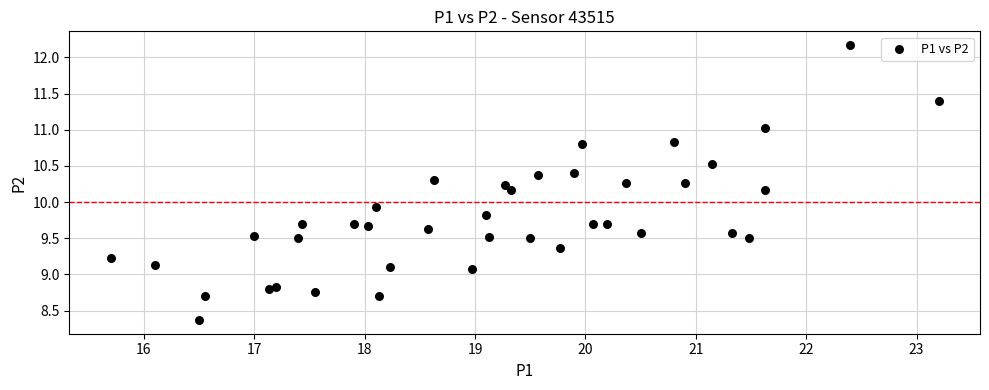

What Y value in the scatter plot is closest to 10?

9.9